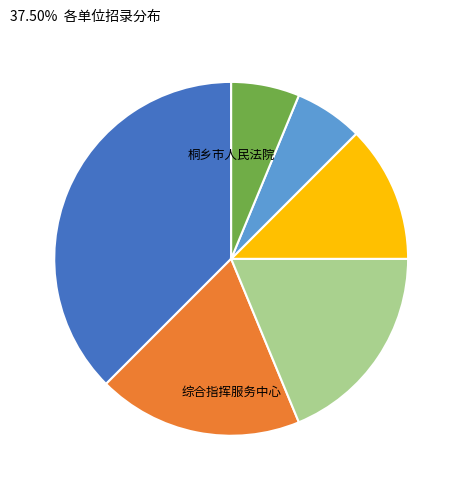

Does any single category account for the majority?

No